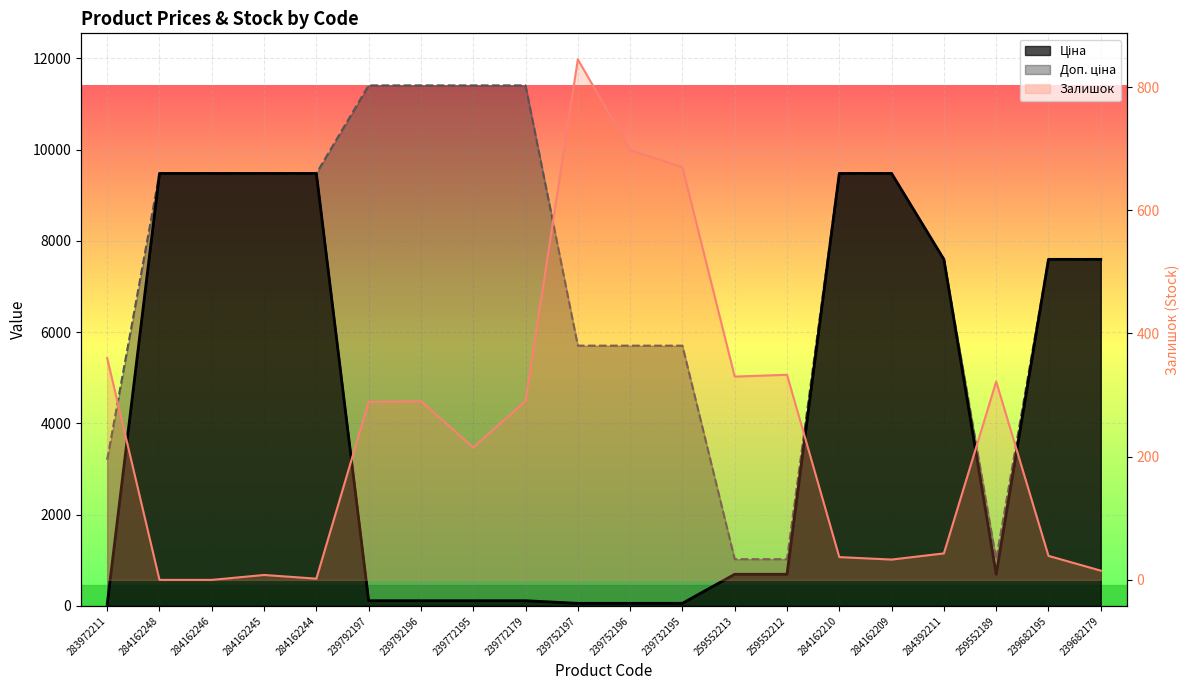

What is the value of the Доп. ціна point at the 1st from the left?

3205.0